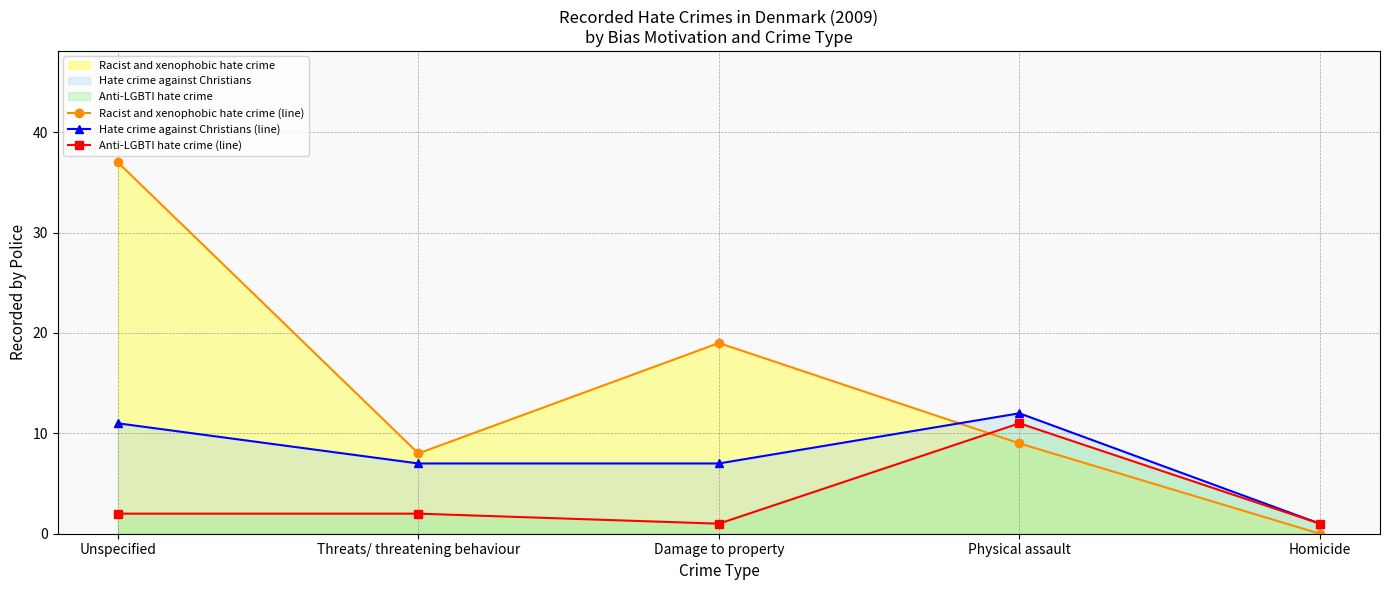

Reading left to right, what are all the values shown in this chart?

Racist and xenophobic hate crime (line): Unspecified=37	Threats/ threatening behaviour=8	Damage to property=19	Physical assault=9	Homicide=0
Hate crime against Christians (line): Unspecified=11	Threats/ threatening behaviour=7	Damage to property=7	Physical assault=12	Homicide=1
Anti-LGBTI hate crime (line): Unspecified=2	Threats/ threatening behaviour=2	Damage to property=1	Physical assault=11	Homicide=1